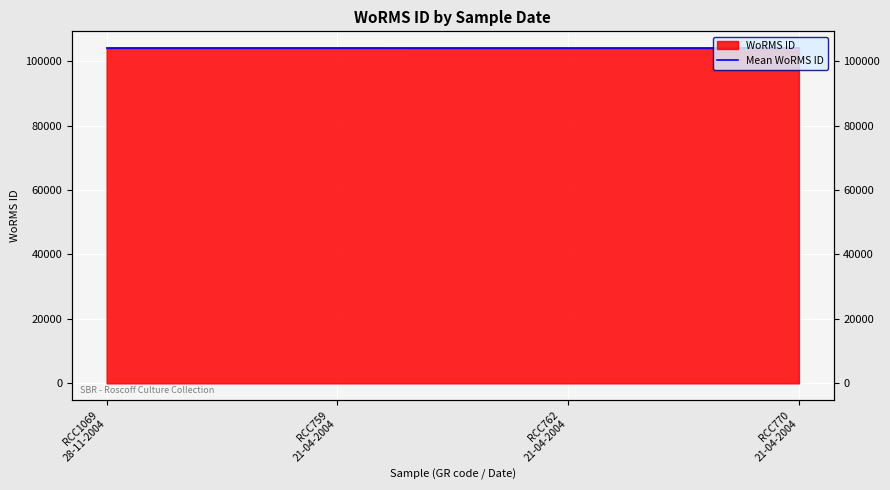

The chart shows a value of 42196 at RCC1069 28-11-2004. True or false?

False